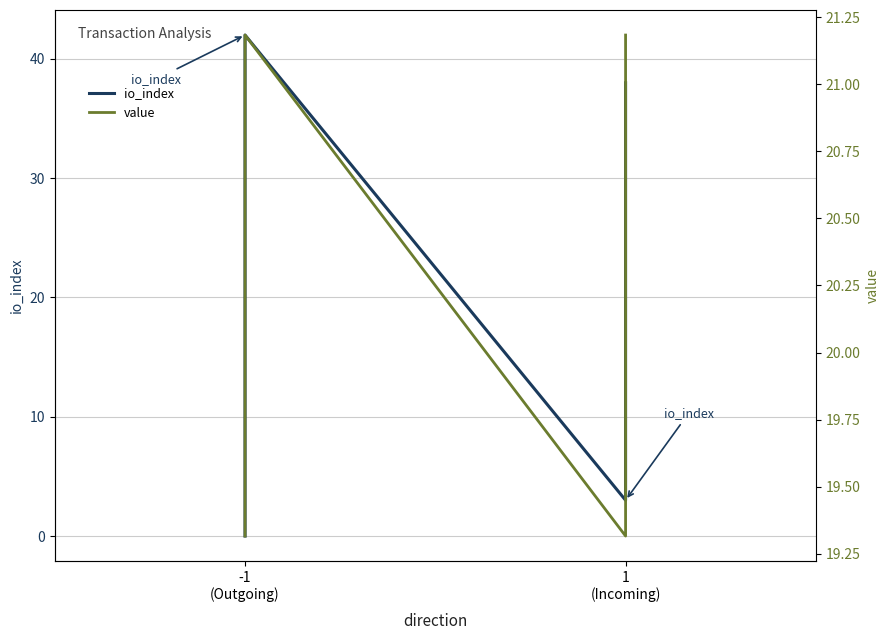

How many data points in value are less than 21?

2